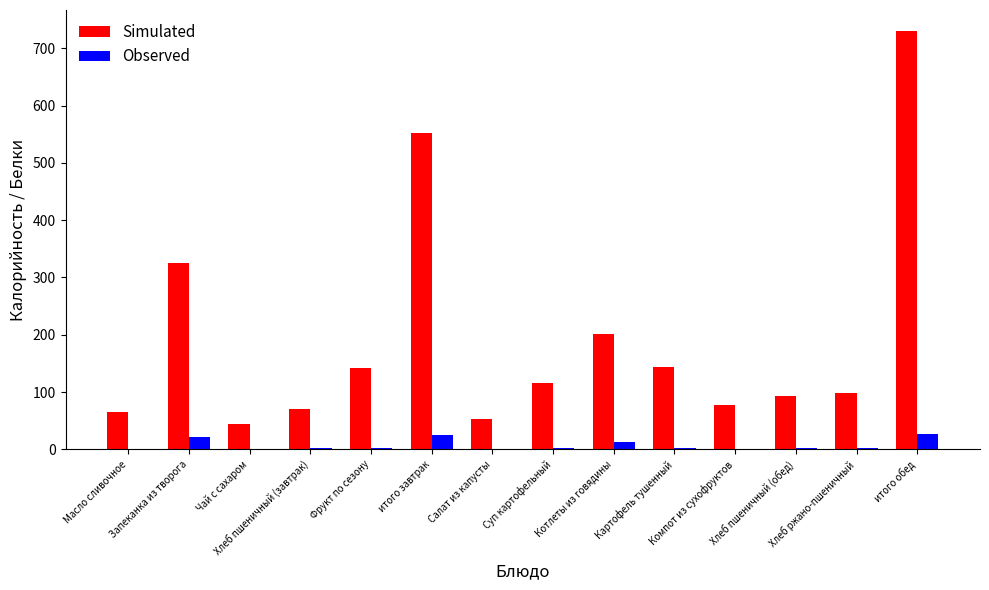

How many data points in Observed are above 3?

7